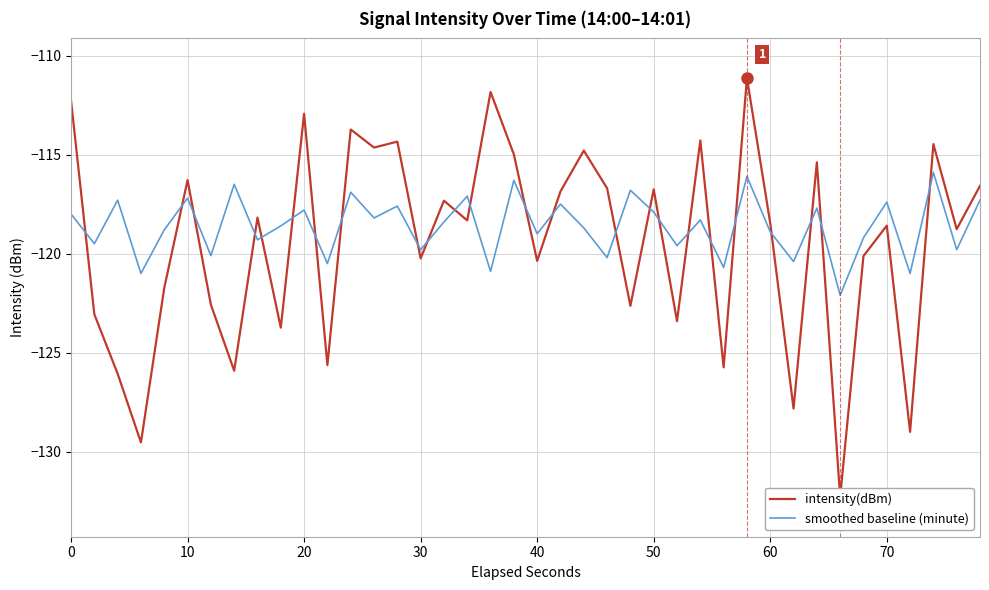

True or false: smoothed baseline (minute) has a value of -48.9 at 50.

False